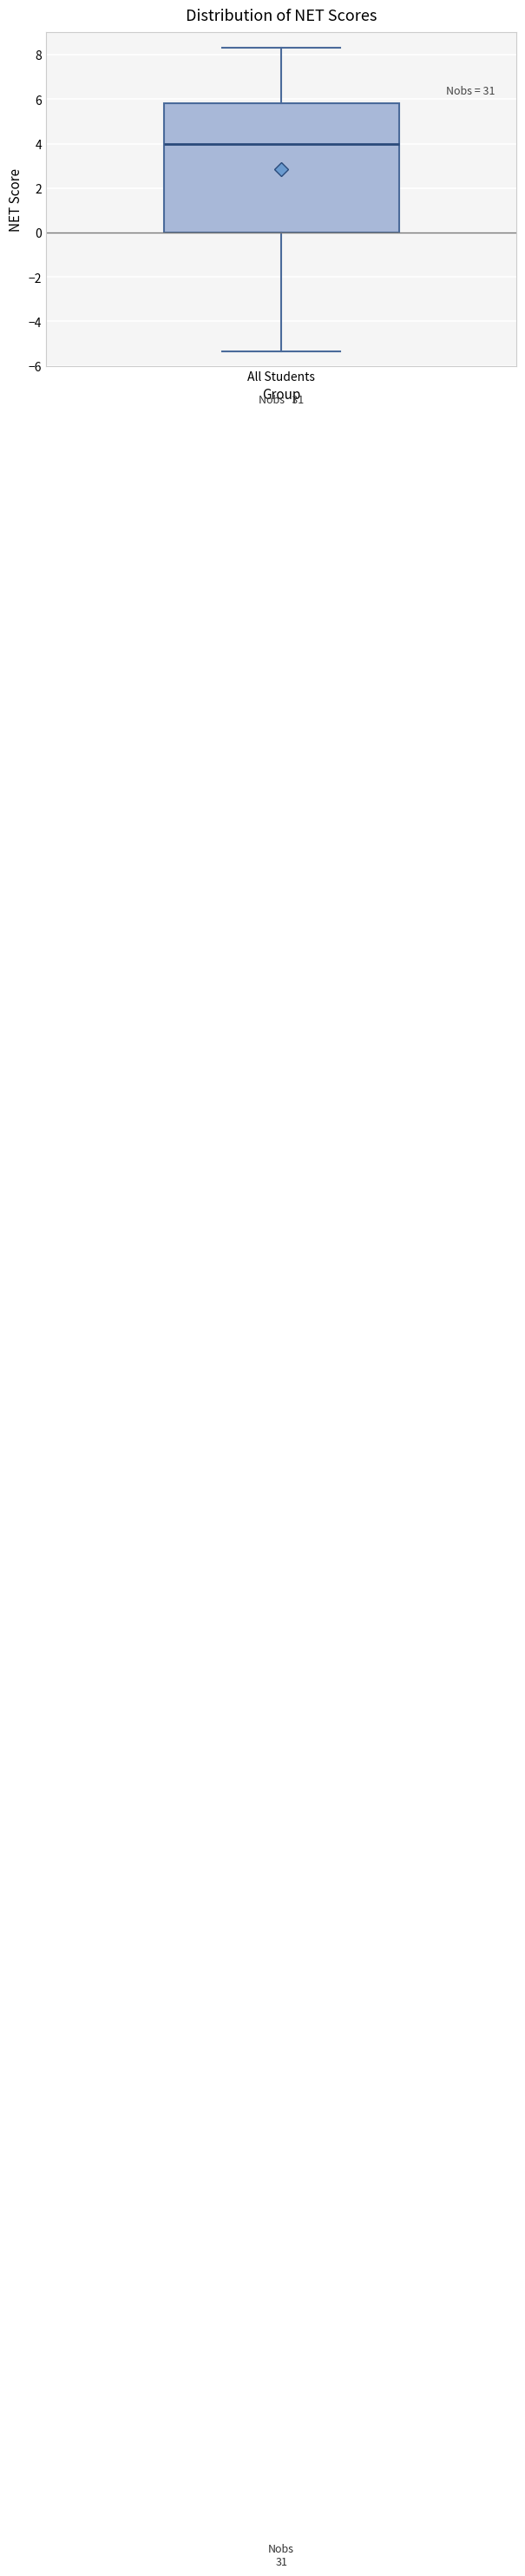

Transcribe this box plot: give where the median line is, the range the box spans, and where the two whiskers end, as read against the y-axis. The values are not printed on the chart, so give them approximately, as read against the axis.

median 4.0, box 0.0 to 5.8, whiskers -5.4 to 8.4